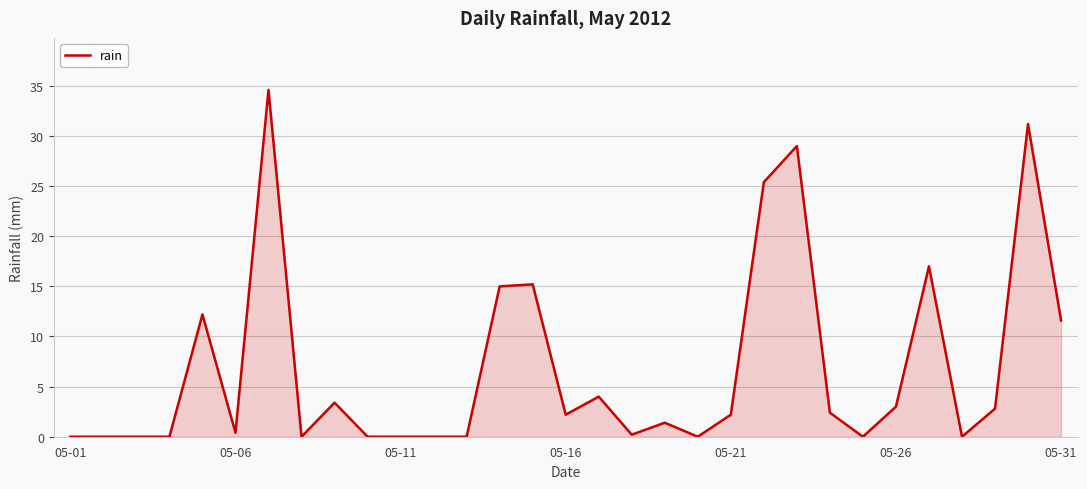

What is the maximum value shown in the chart?

34.6